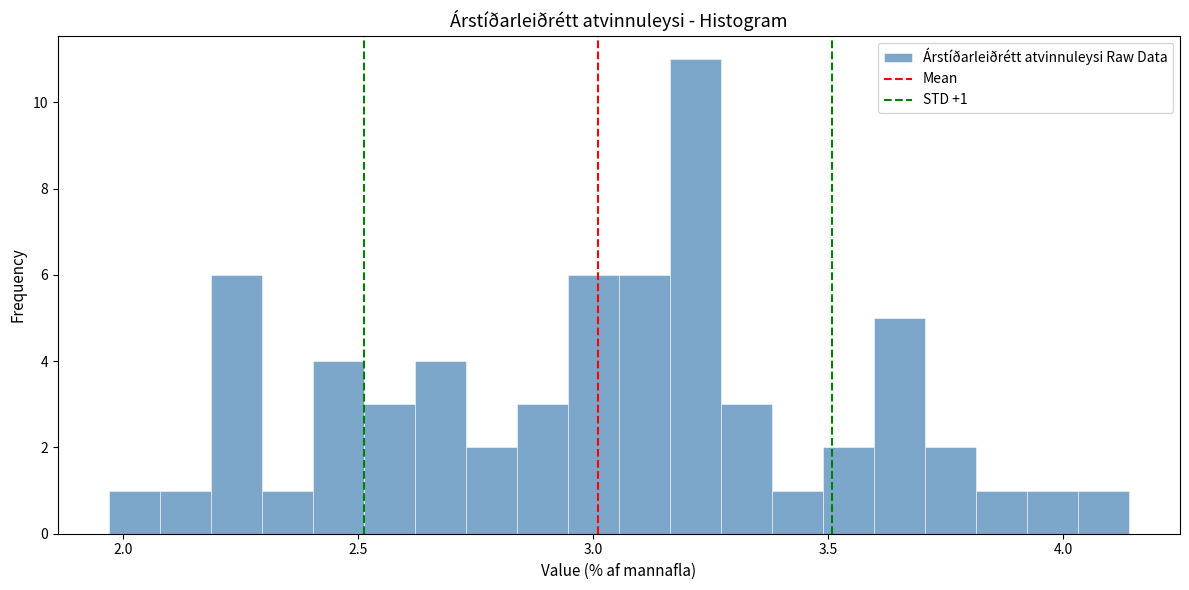

Read against the x-axis, roughly where is the centre of the tallest bar?

3.20